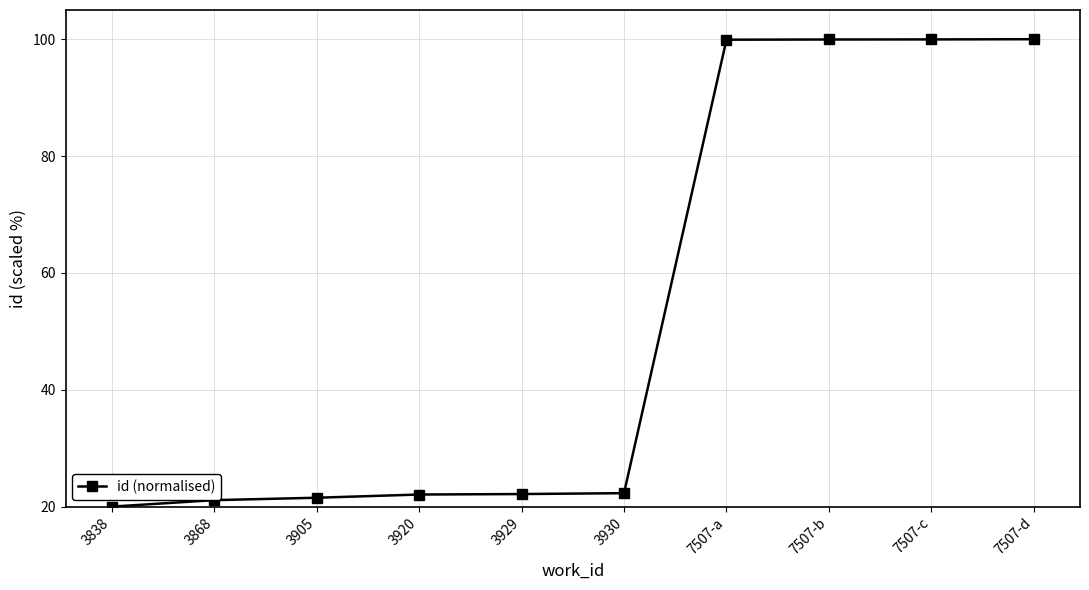

What is the approximate value at 7507-d?

100.0